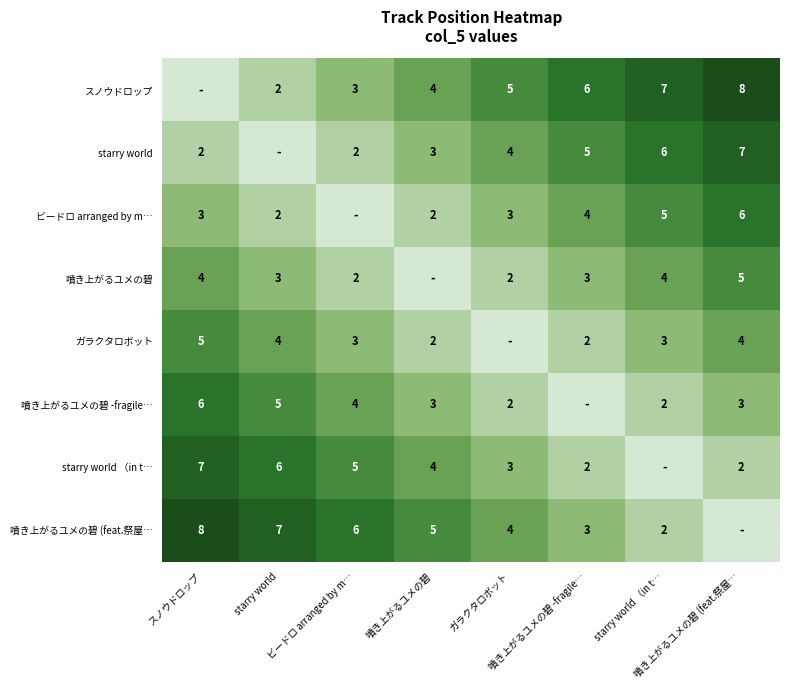

Which series has the widest spread of values?

スノウドロップ